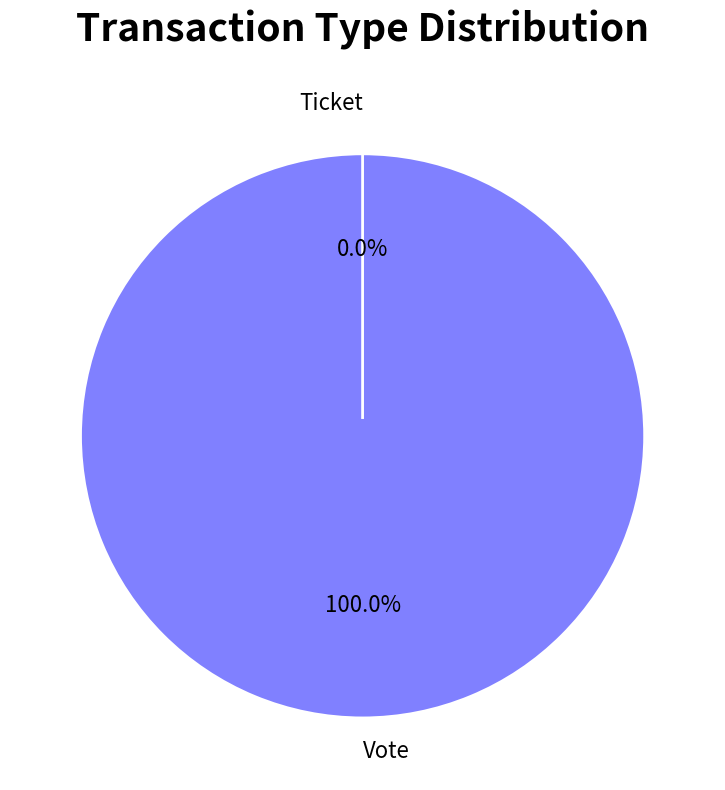

Is Ticket the majority of the pie?

No